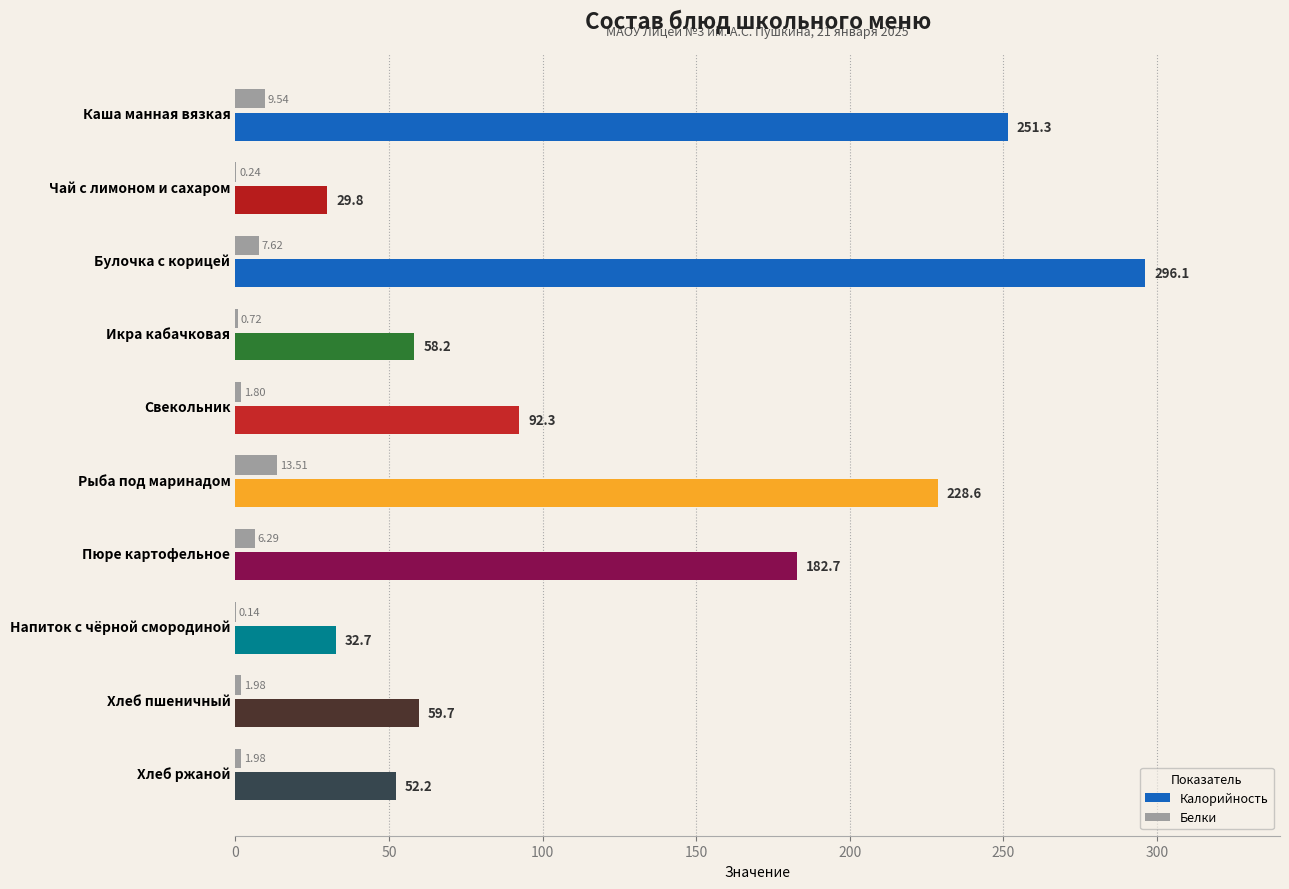

Which series has the largest total across all categories?

Калорийность